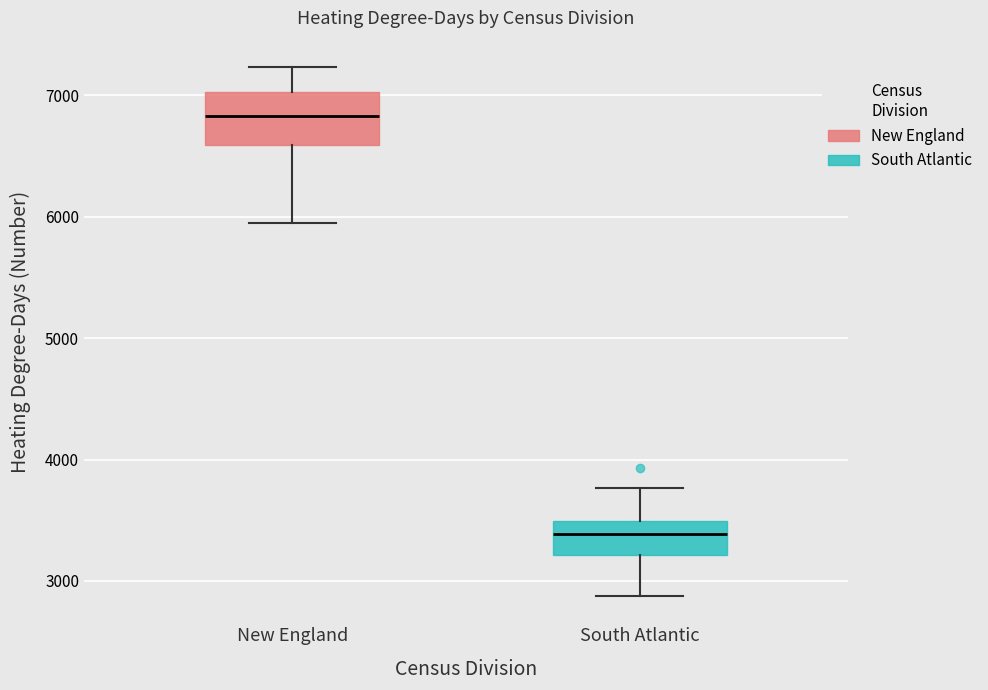

Which box's median line is the lowest?

South Atlantic